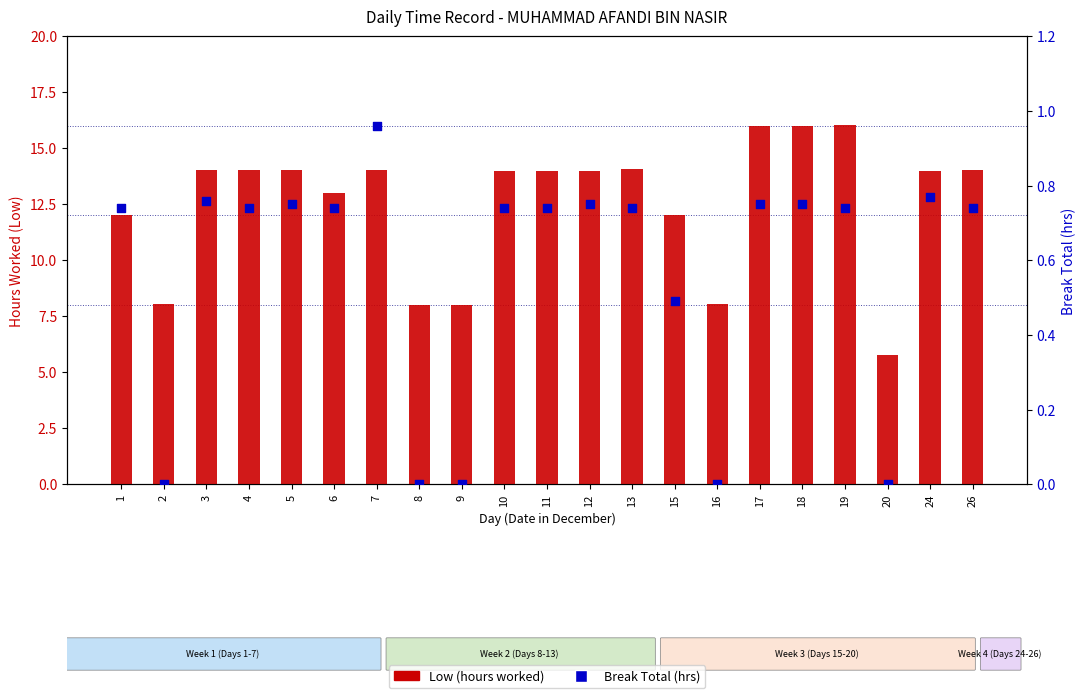

What is the total value across all series at 10?

14.7